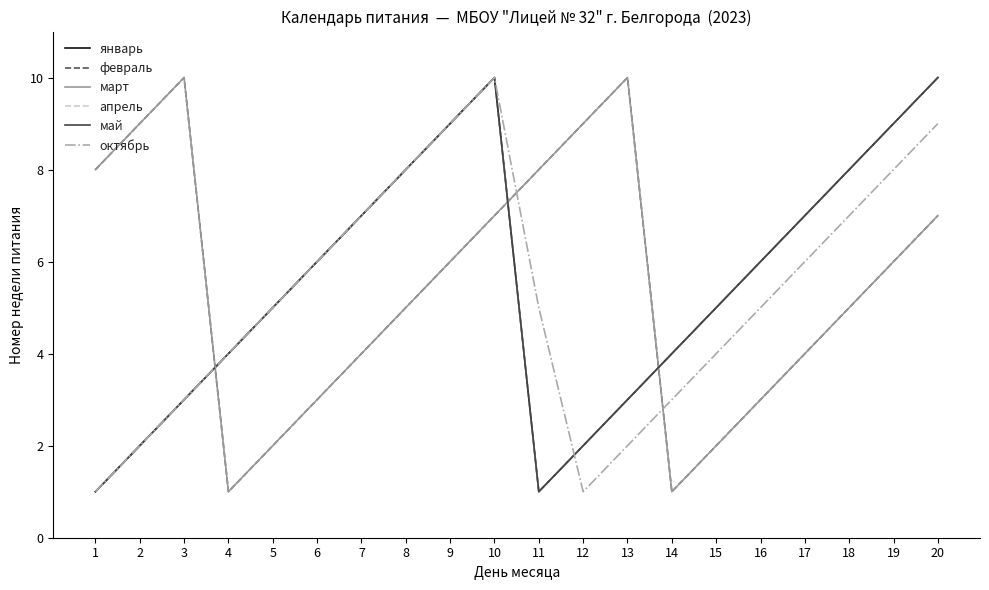

Rank the categories by май value from highest to lowest.

10, 20, 9, 19, 8, 18, 7, 17, 6, 16, 5, 15, 4, 14, 3, 13, 2, 12, 1, 11